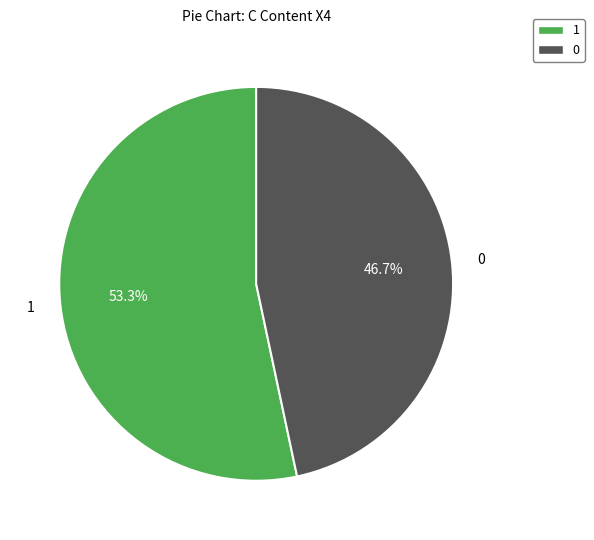

Is there any slice that represents more than half of the pie?

Yes